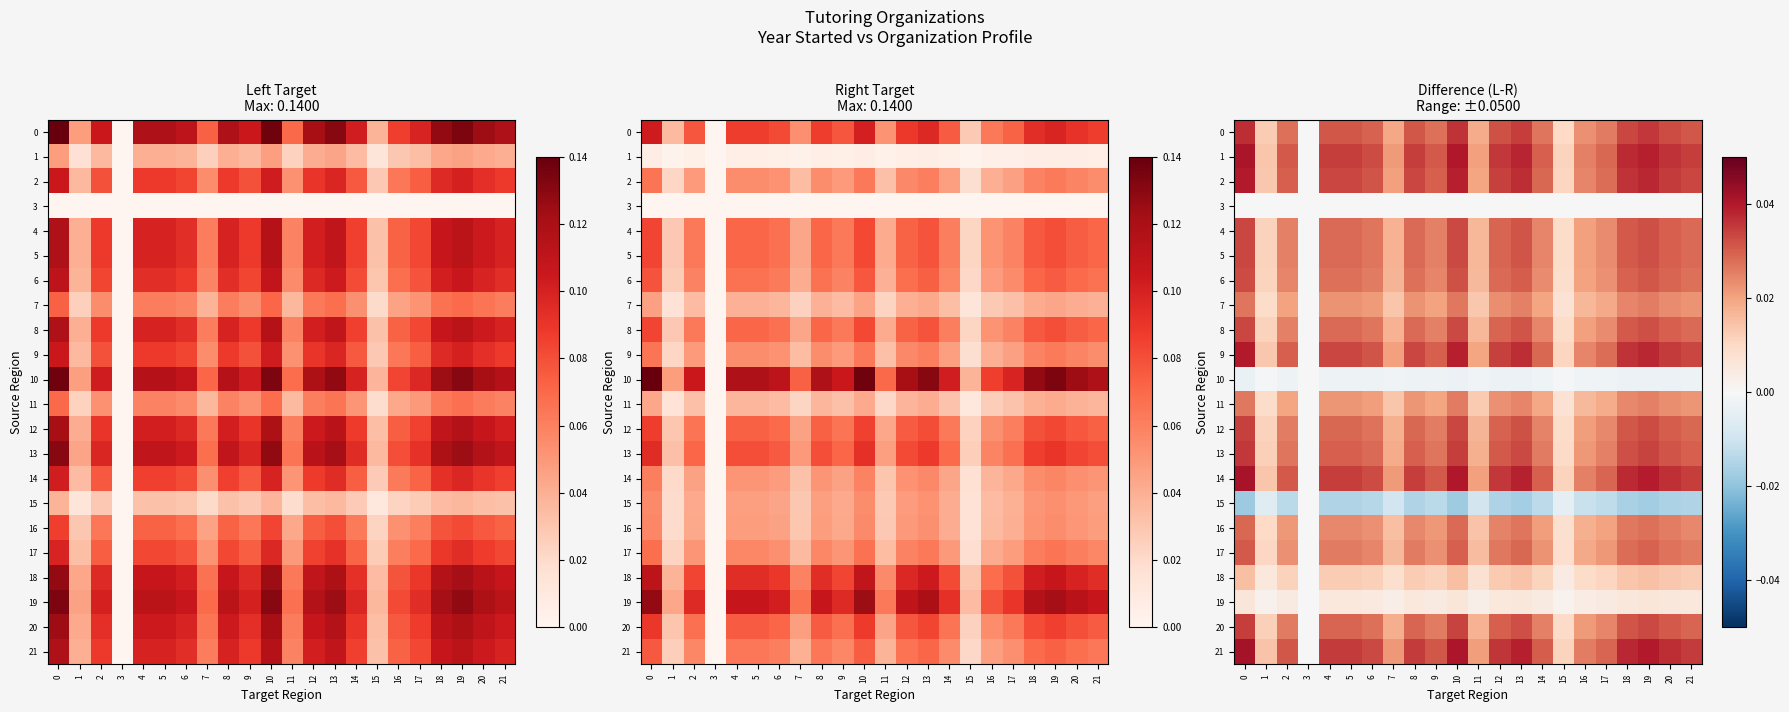

Between 2 and 12, which is larger?

12